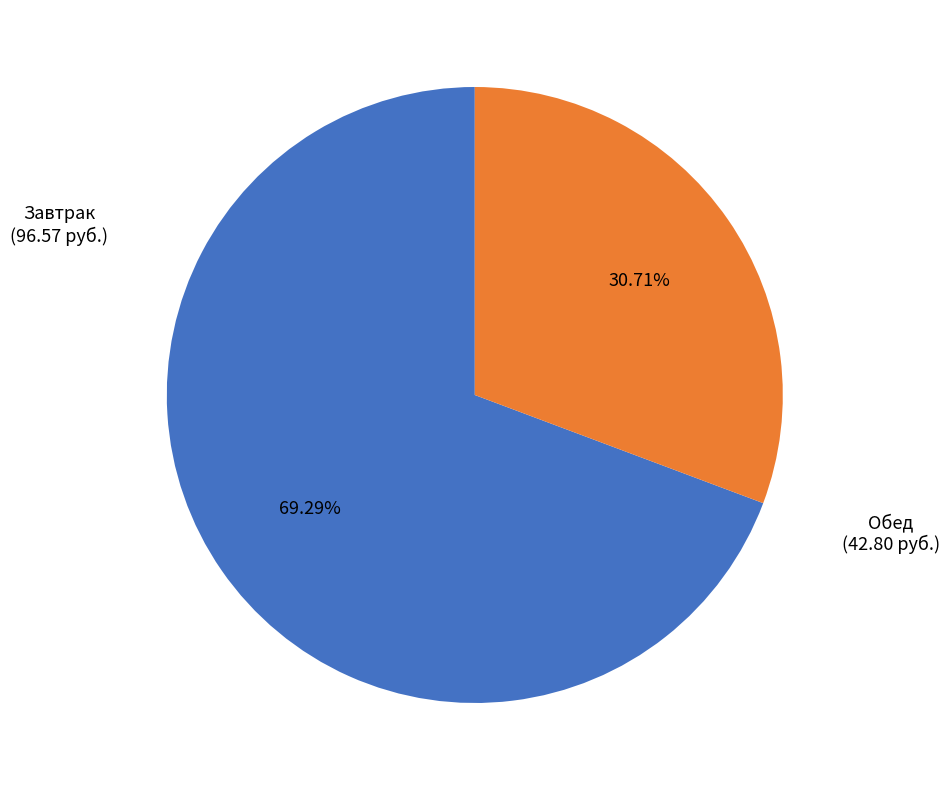

Approximately how many times larger is the value at Обед compared to Завтрак?

0.4